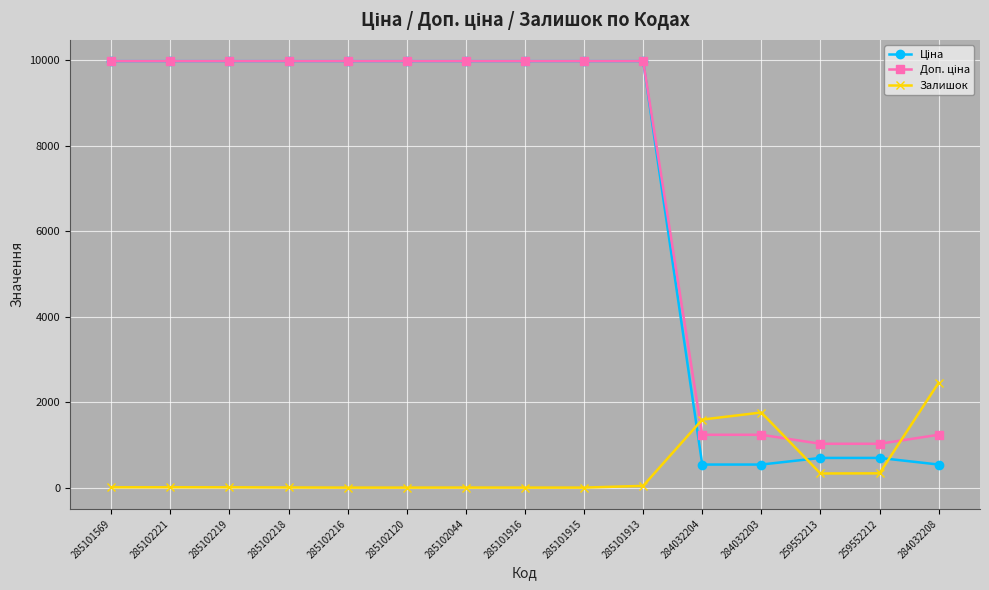

At how many categories does at least one series exceed 8657?

10